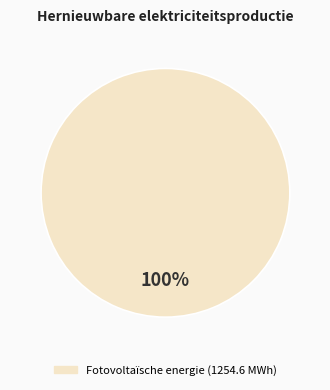

Count the number of slices in the pie.

1